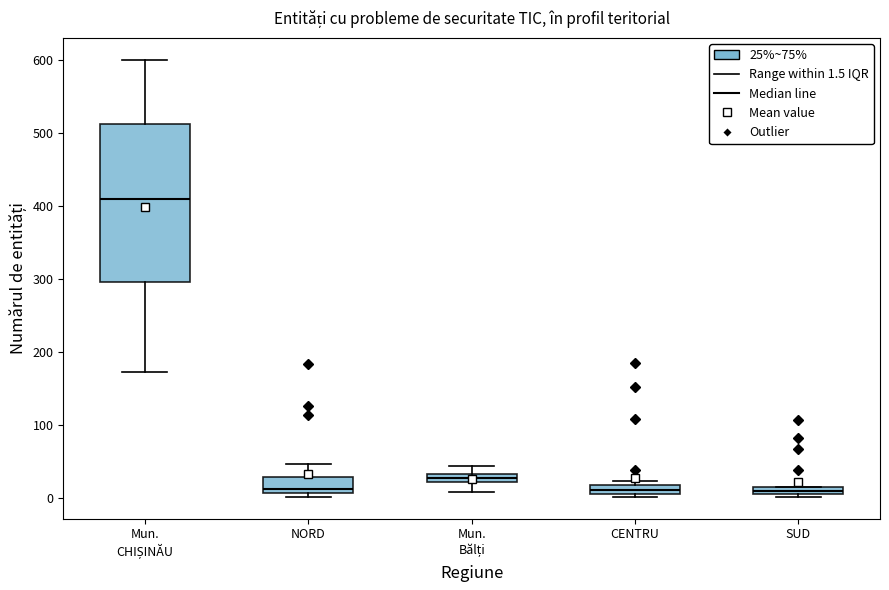

Where is the upper edge of the box for SUD on the y-axis? The values are not printed on the chart, so give them approximately, as read against the axis.

10